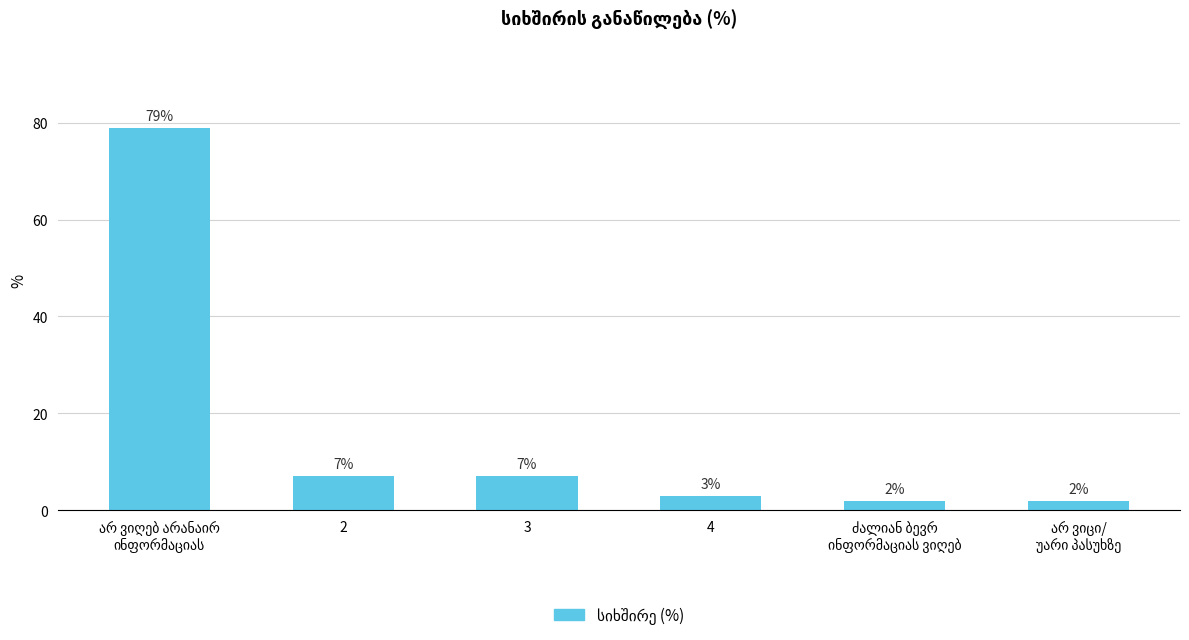

What is the greatest value displayed?

79